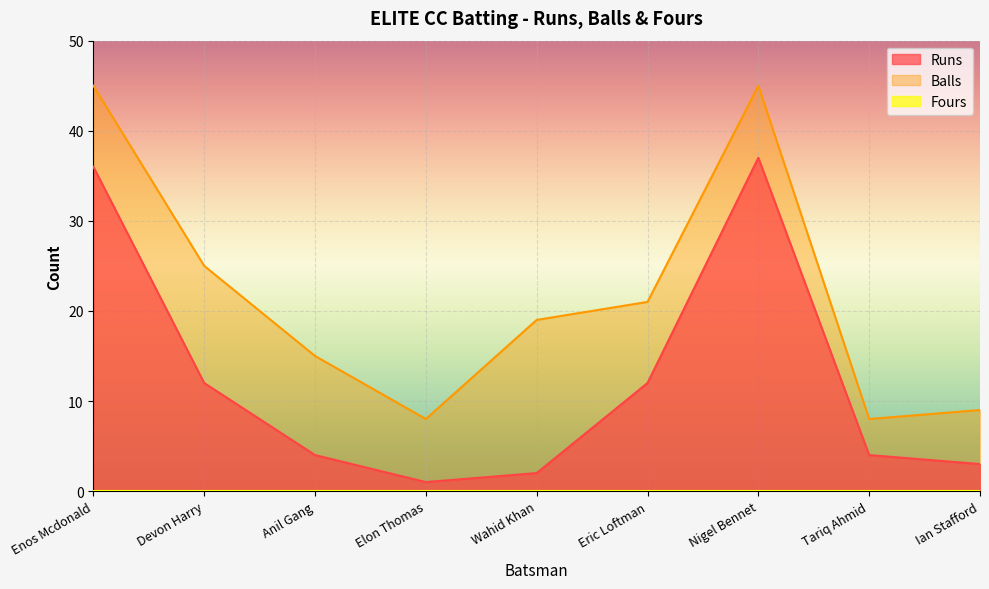

At which category is the sum across all series the highest?

Nigel Bennet